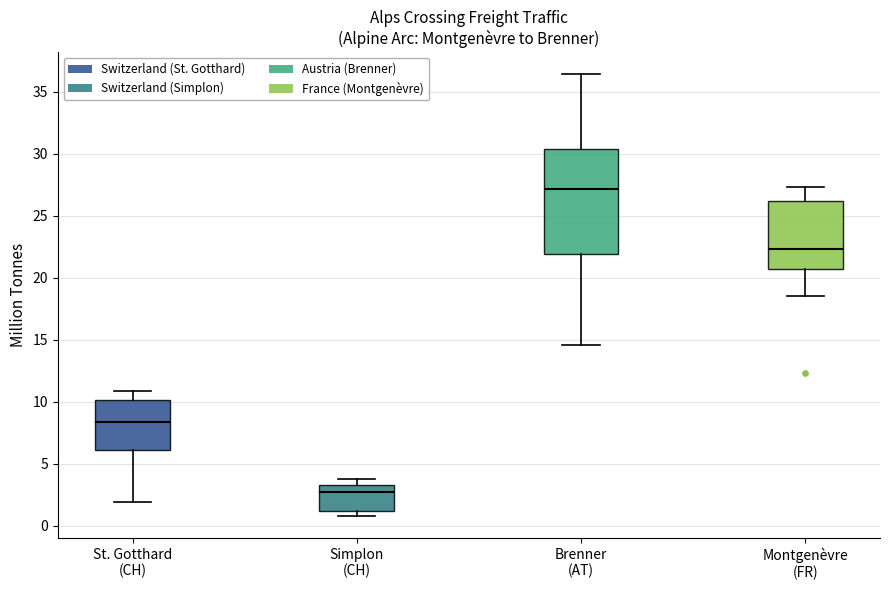

Reading left to right, transcribe this box plot: for each box, give where its median line is, the range the box spans, and where its two whiskers end, as read against the y-axis. The values are not printed on the chart, so give them approximately, as read against the axis.

St. Gotthard (CH): median 8.5, box 6.0 to 10.0, whiskers 2.0 to 11.0
Simplon (CH): median 2.5, box 1.0 to 3.5, whiskers 1.0 (just below the box's lower edge) to 4.0
Brenner (AT): median 27.0, box 22.0 to 30.5, whiskers 14.5 to 36.5
Montgenèvre (FR): median 22.5, box 20.5 to 26.0, whiskers 18.5 to 27.5